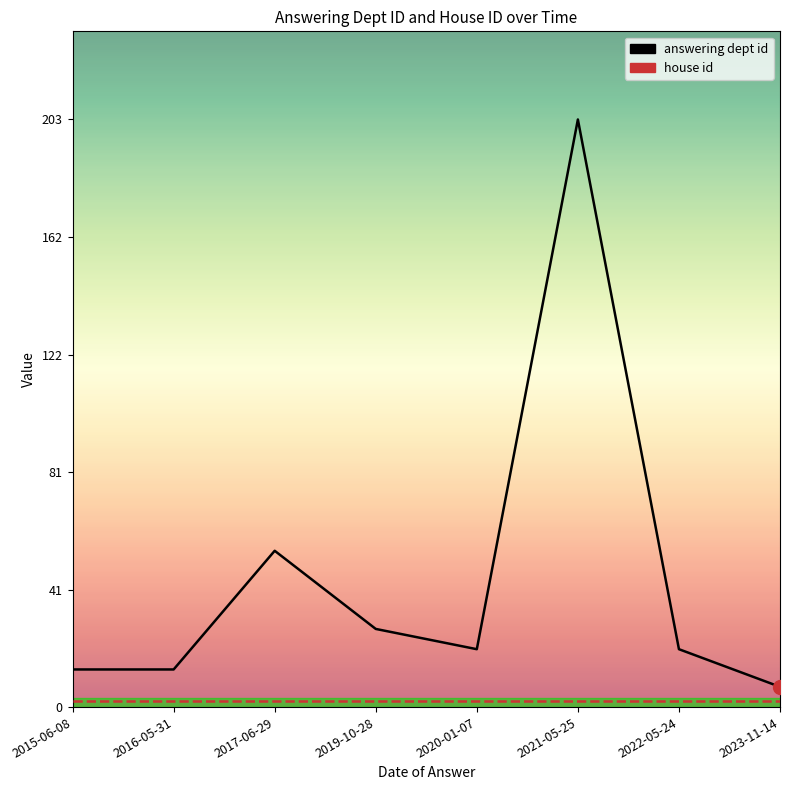

Which series contains the lowest Y value?

house id